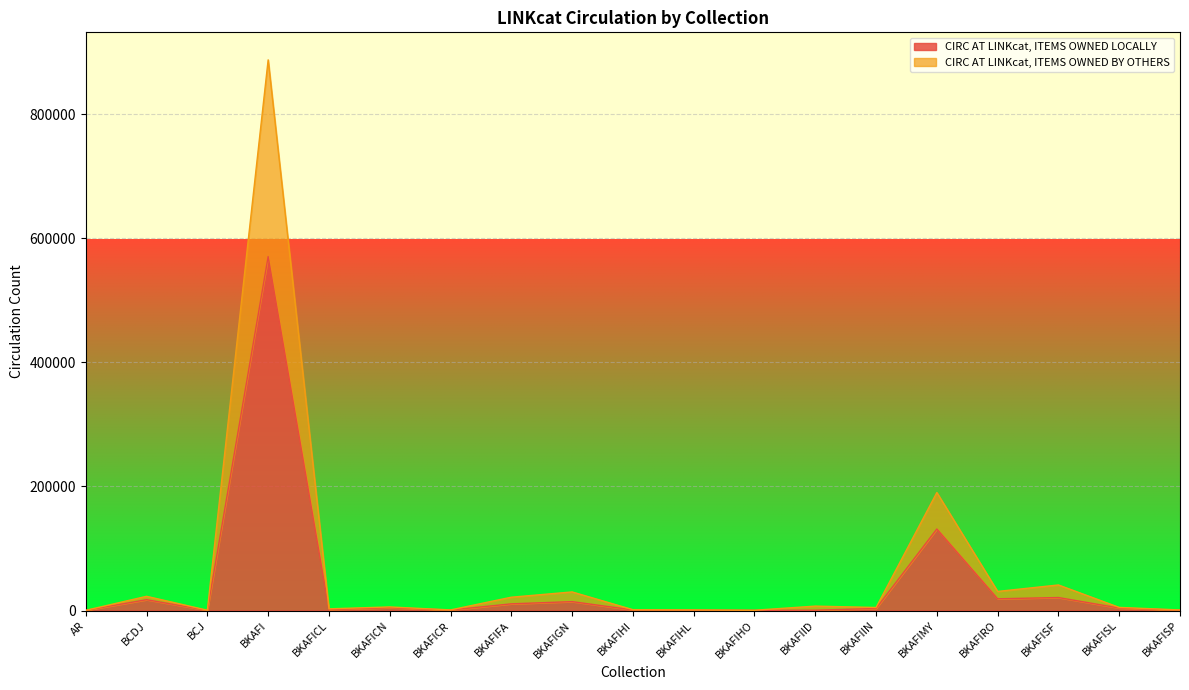

What are all the series names shown in the legend?

CIRC AT LINKcat, ITEMS OWNED LOCALLY, CIRC AT LINKcat, ITEMS OWNED BY OTHERS